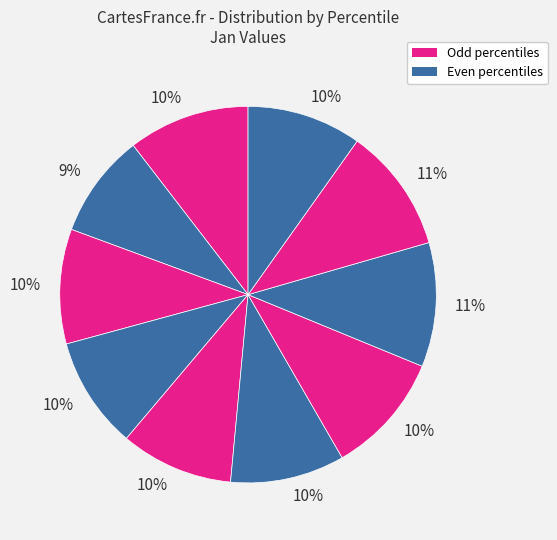

Count the number of slices in the pie.

10